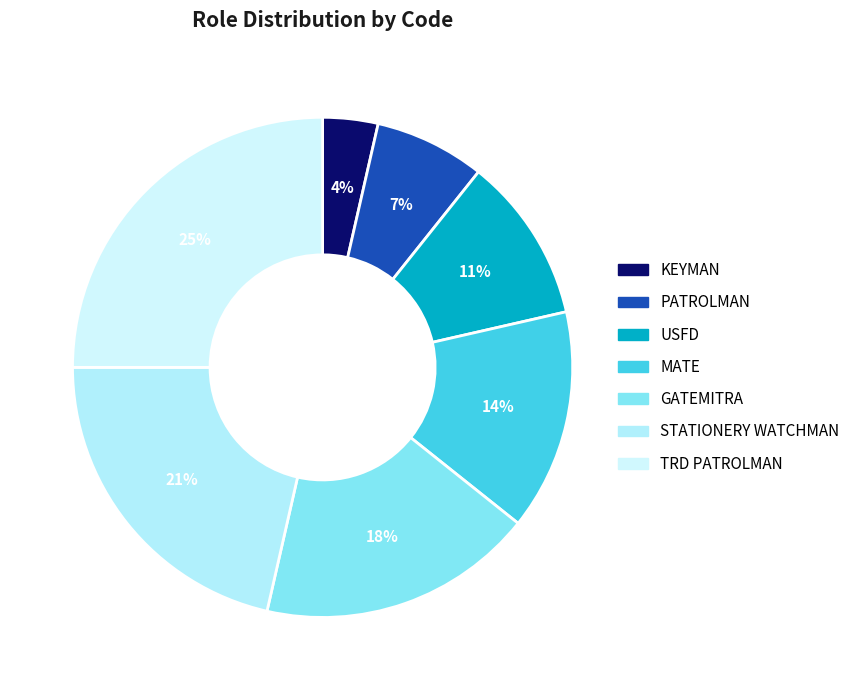

Rank the categories by value from highest to lowest.

TRD PATROLMAN, STATIONERY WATCHMAN, GATEMITRA, MATE, USFD, PATROLMAN, KEYMAN